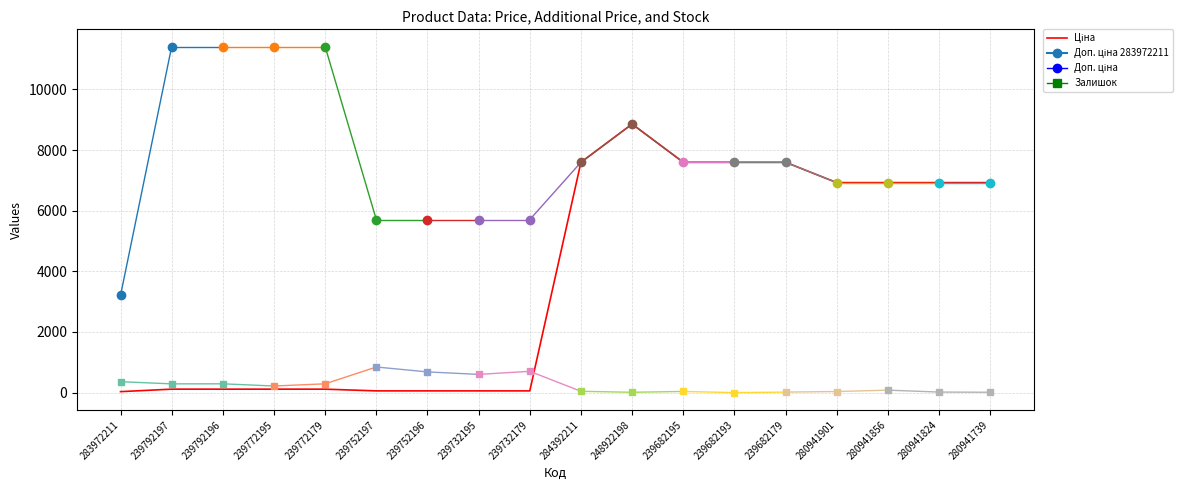

The chart shows a value of 9355.1 at 280941901. True or false?

False